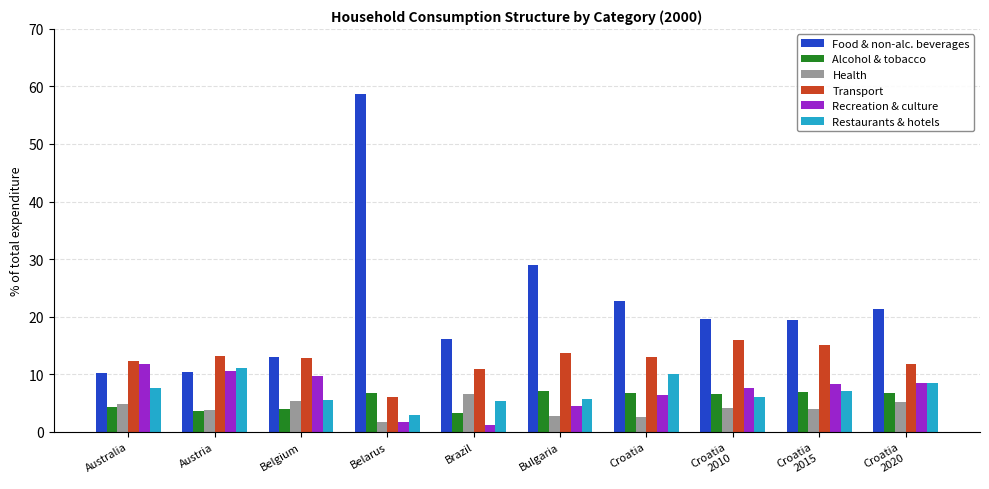

Is it true that Alcohol & tobacco equals 9.7 at Bulgaria?

False